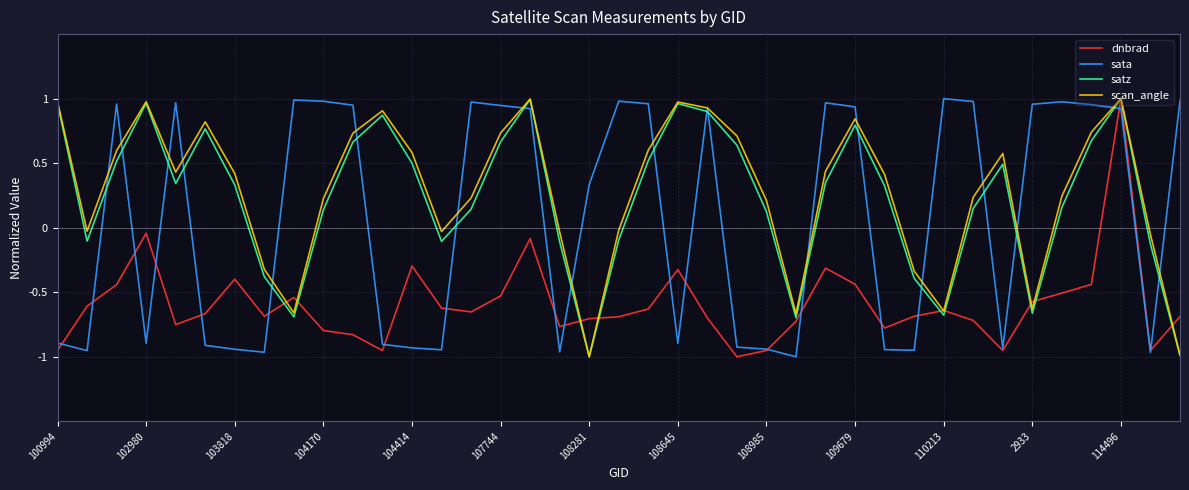

Which series ends up on top after the final intersection of dnbrad and scan_angle?

dnbrad